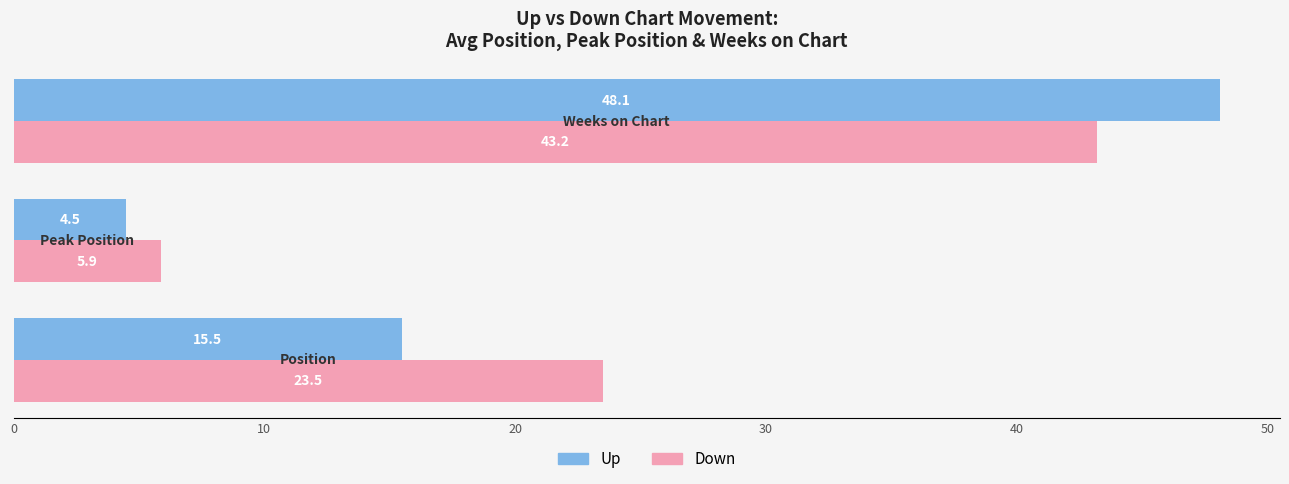

Which series has the largest total across all categories?

Down